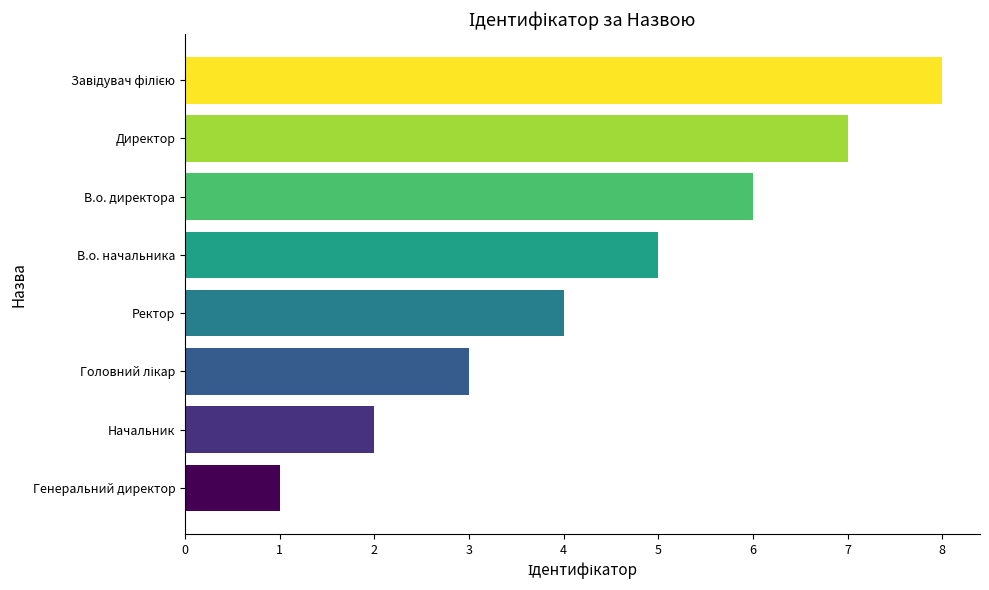

What is the difference between the maximum and minimum values?

7